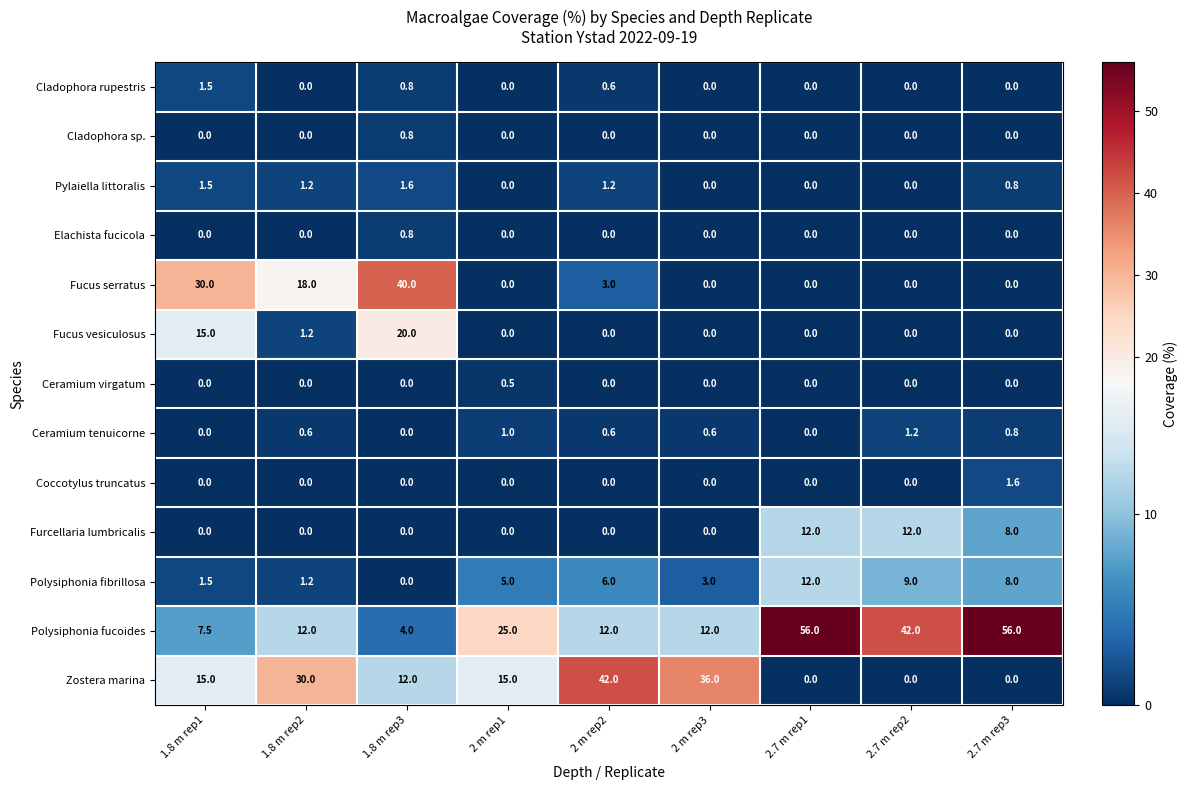

True or false: Fucus serratus has a value of 40.0 at 1.8 m rep3.

True